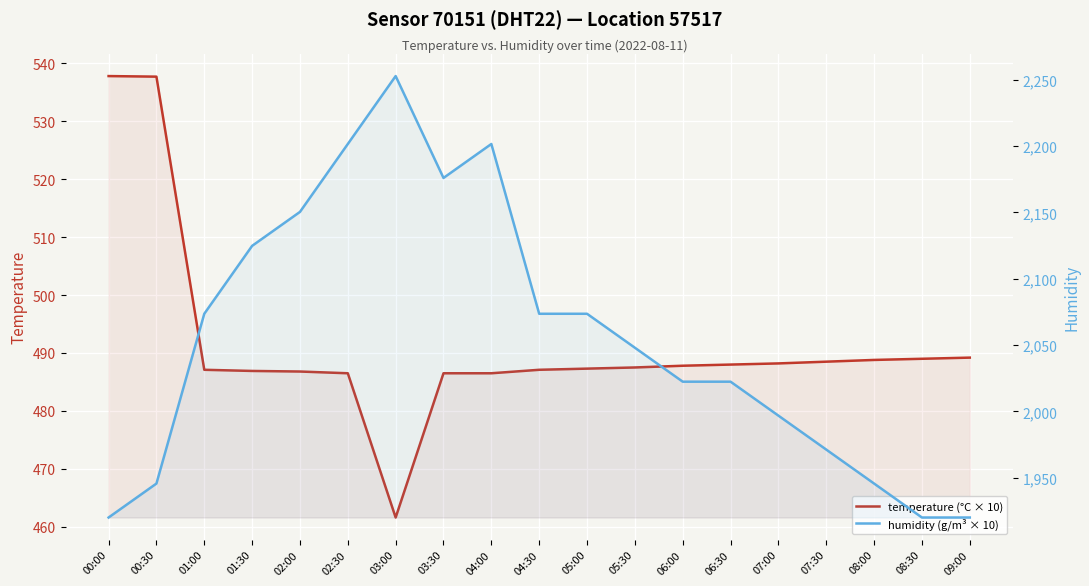

How many lines are shown in the chart?

2